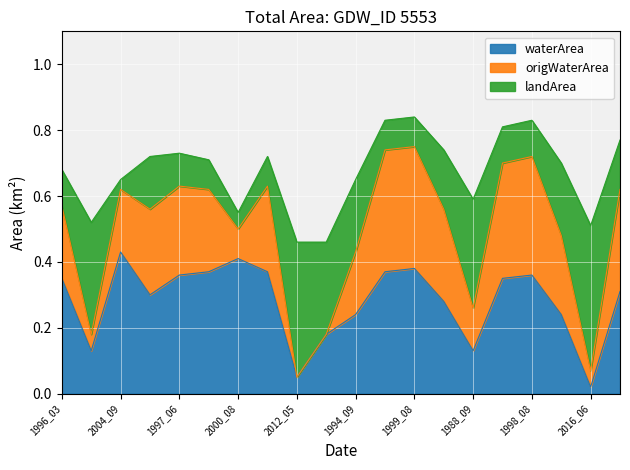

Which category has the highest value in the waterArea series?

2004_09